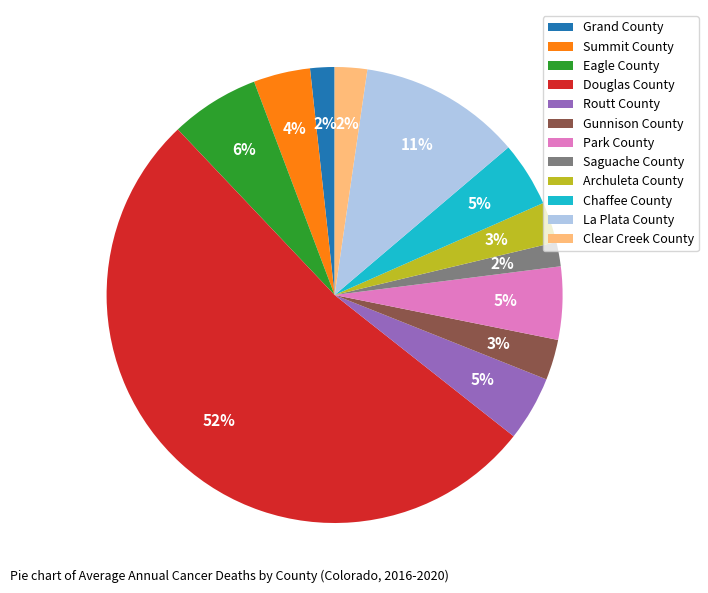

What is the ratio of the value at Gunnison County to the value at Park County?

0.6